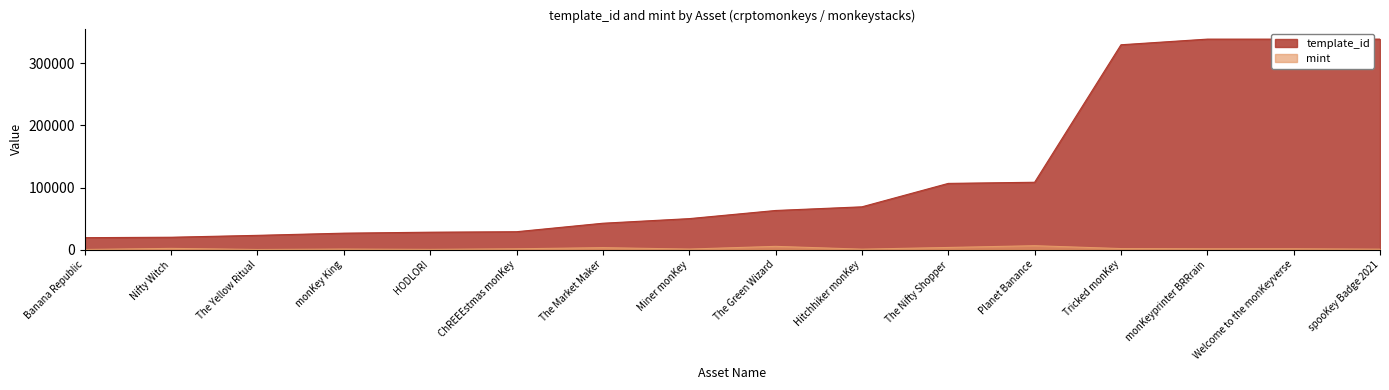

Which category has the lowest value across all series?

Banana Republic